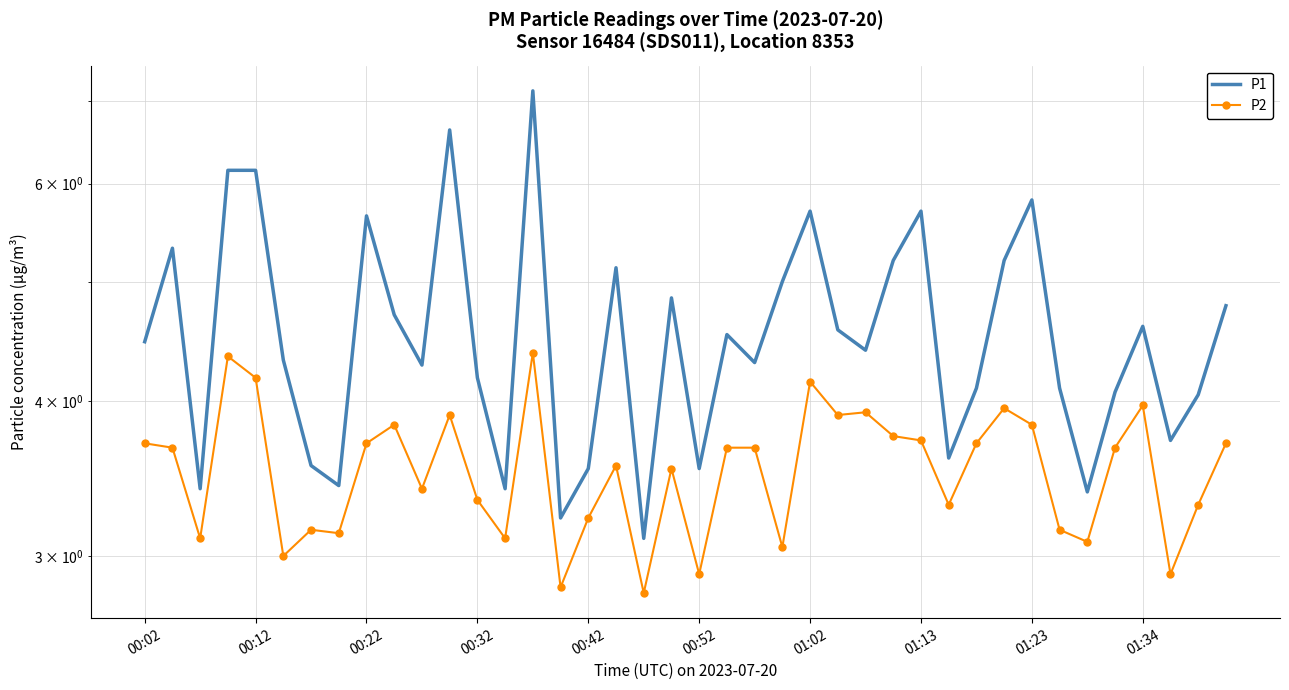

Where is P1 nearest to the value 5?

23